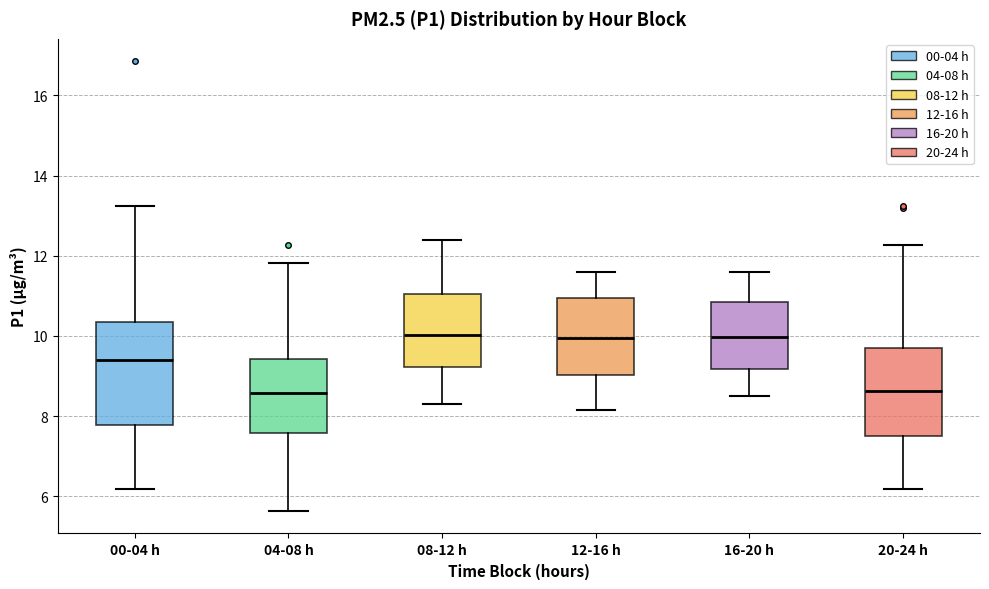

Comparing the boxes themselves (not the whiskers), which one is the tallest?

00-04 h